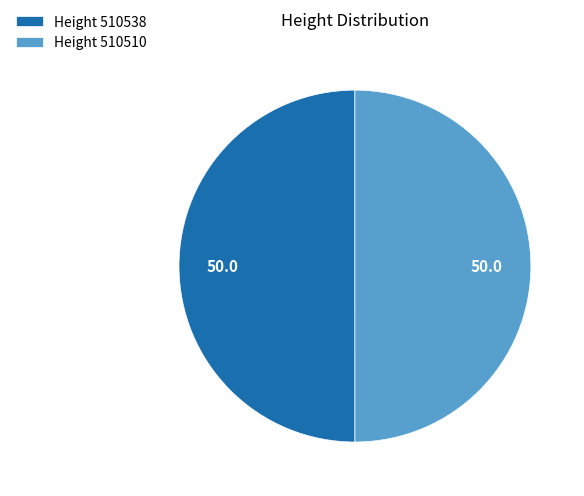

The Height 510510 slice represents 57% of the pie. True or false?

False